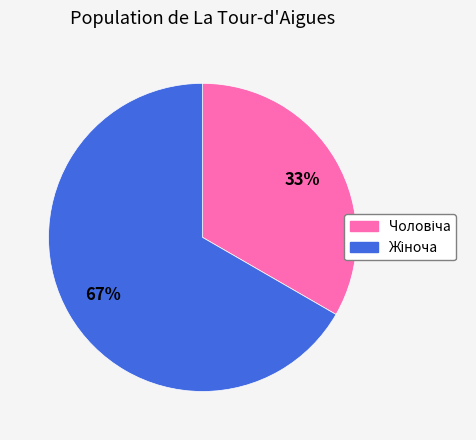

To the nearest percent, what is the average slice percentage?

50%